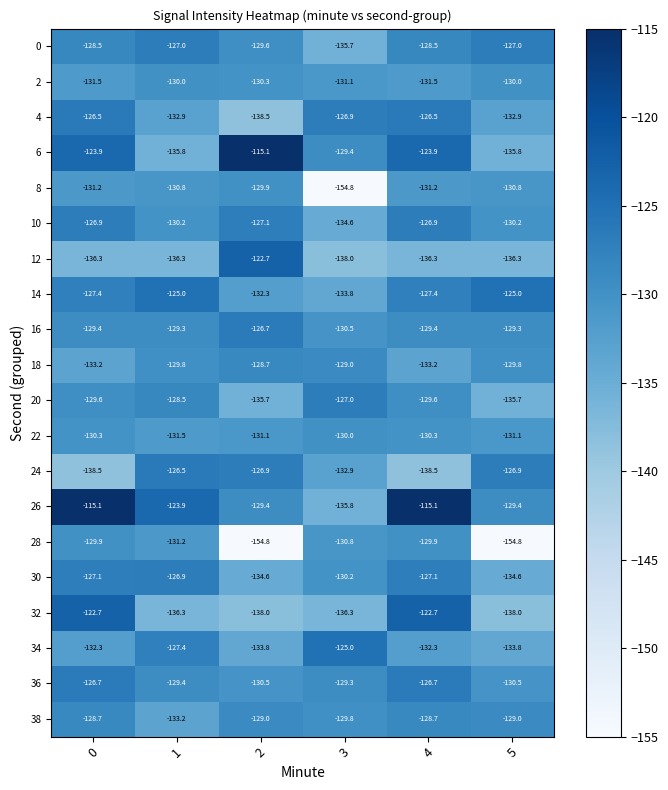

What is the total value across all series at 2?

-2624.7